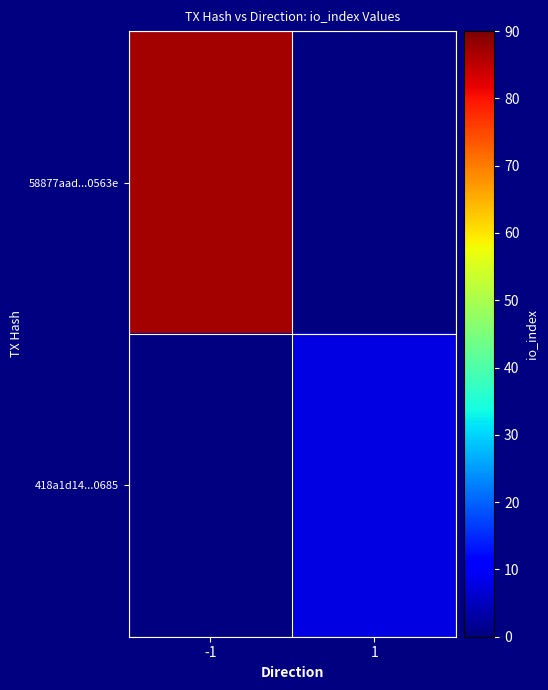

Which series has the largest range (max minus min)?

58877aad...0563e